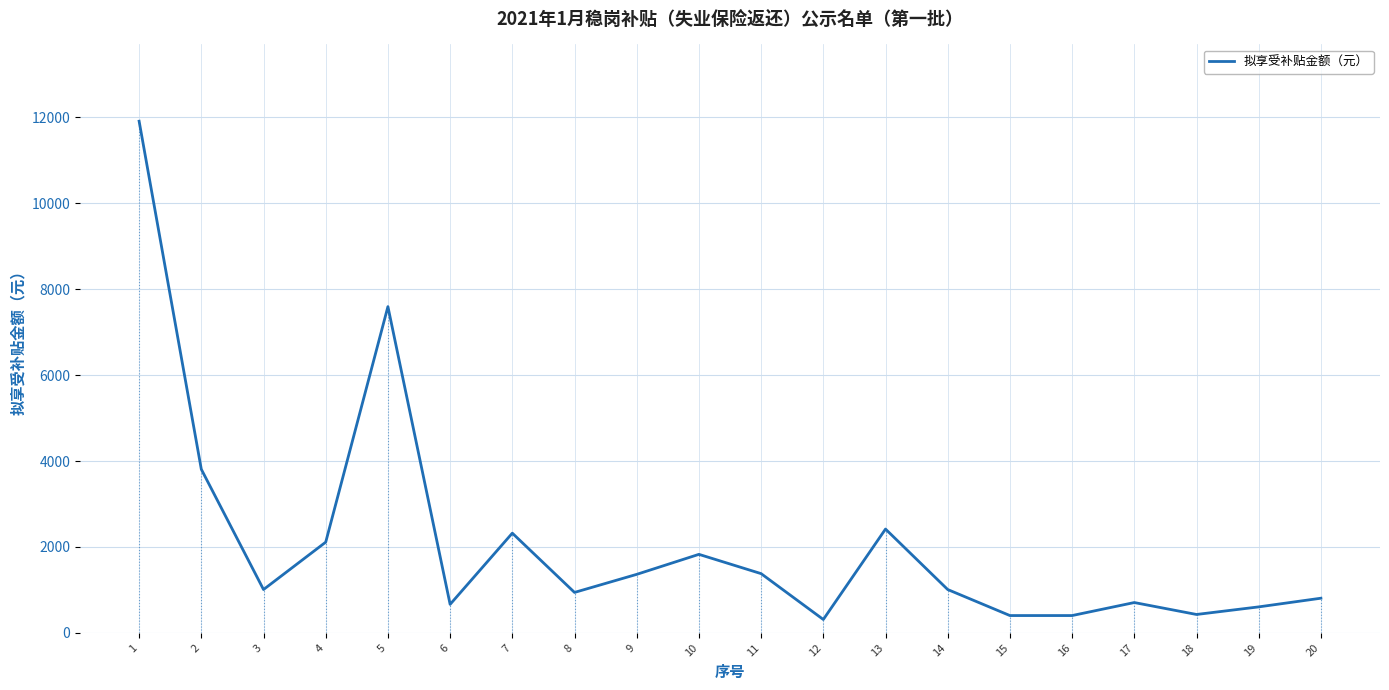

What is the ratio of the value at 19 to the value at 4?

0.3